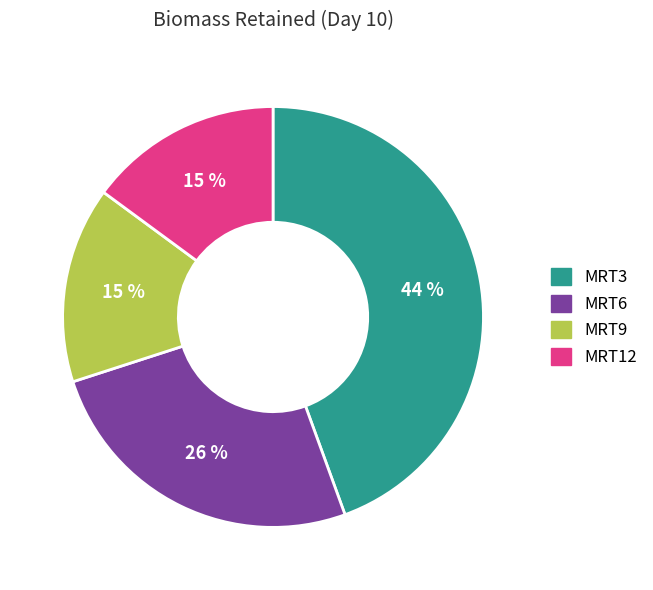

To the nearest percent, what is the average slice percentage?

25%